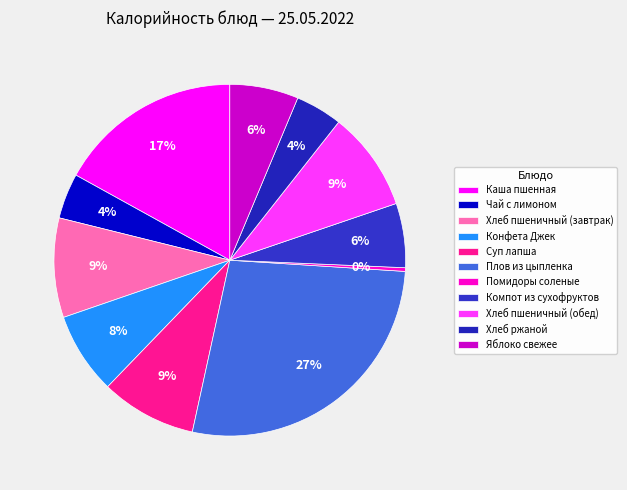

Which slice is the smallest?

Помидоры соленые